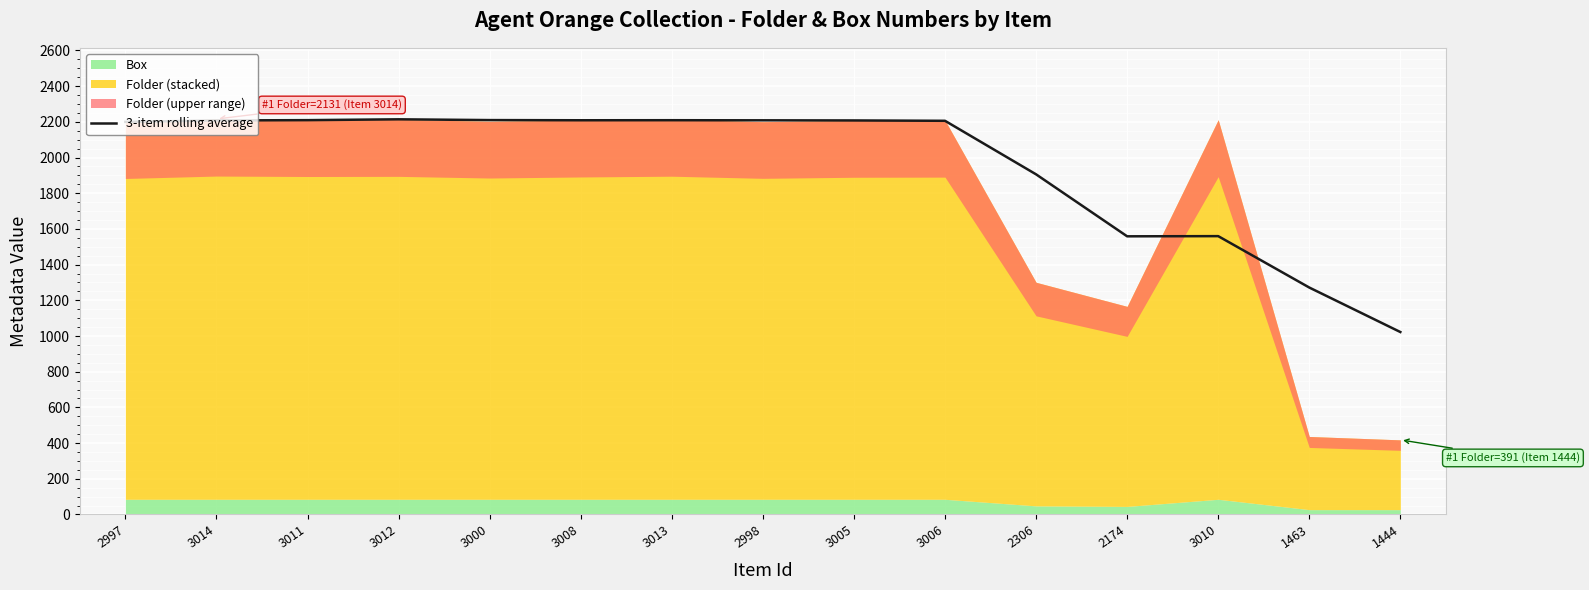

How many interior local valleys (lower than both neighbors) does the data have?

2